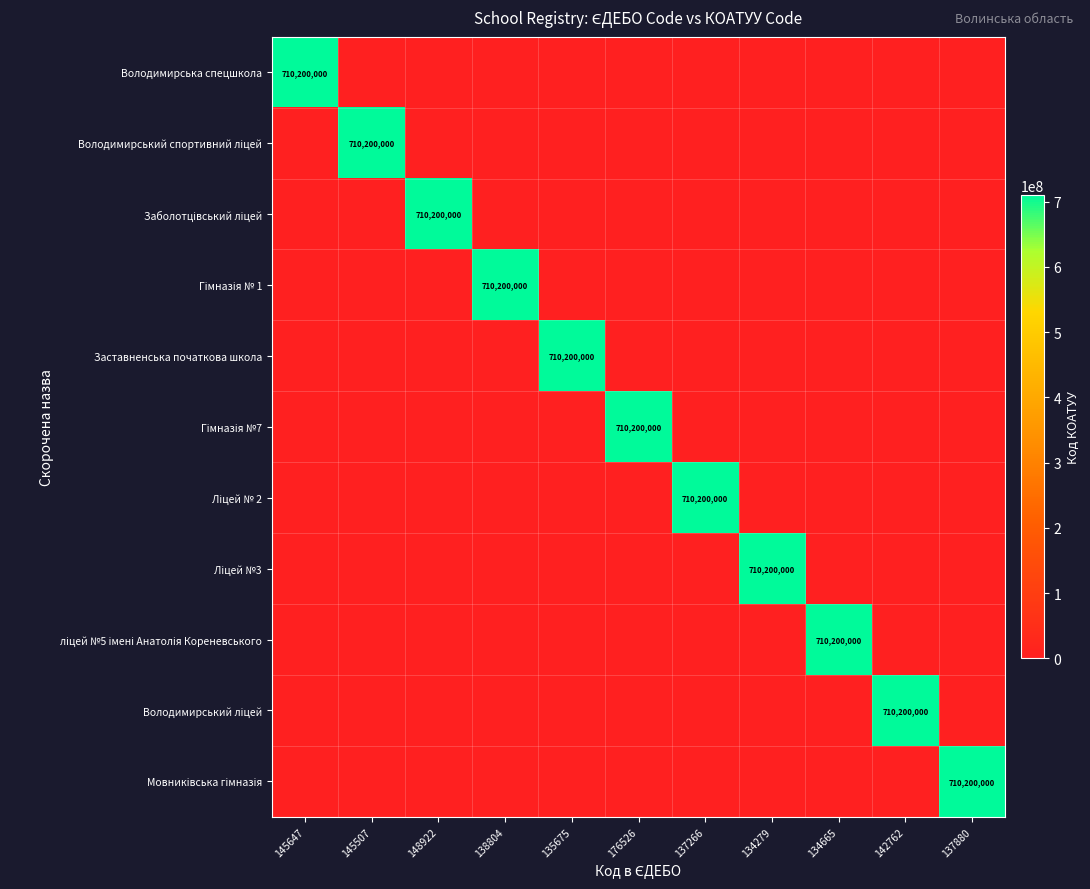

True or false: ліцей №5 імені Анатолія Кореневського has a value of -449723101 at 134279.

False